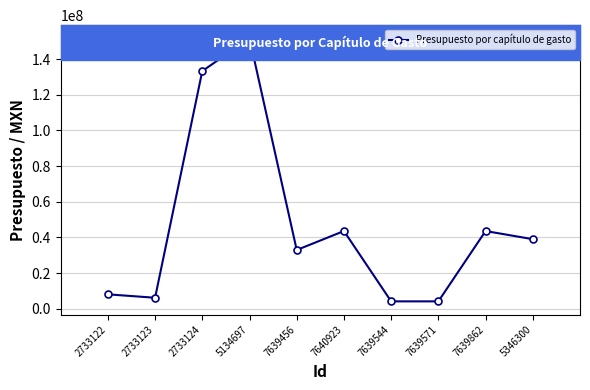

Where is the first local maximum?

5134697